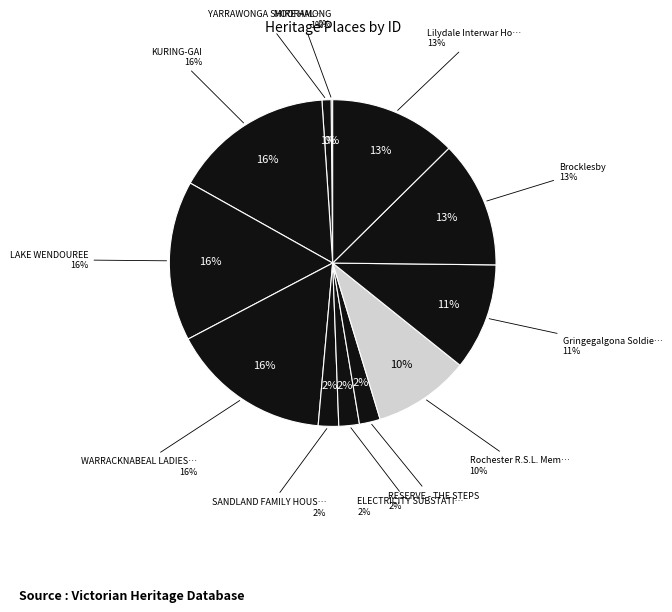

Is there a majority slice in this chart?

No